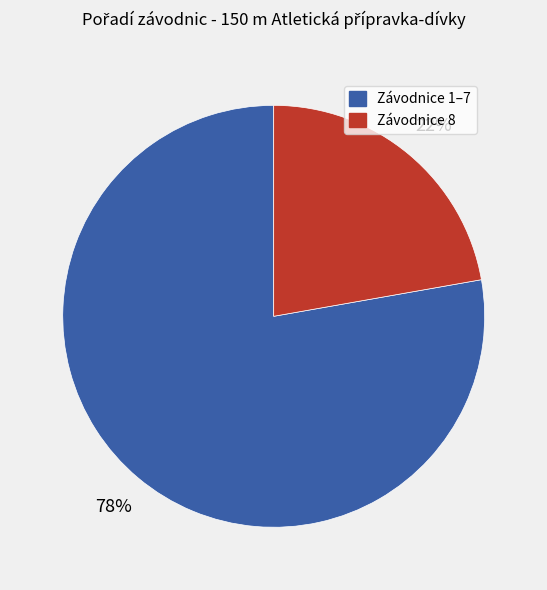

To the nearest percent, what is the difference between the largest and smallest slice percentages?

56%